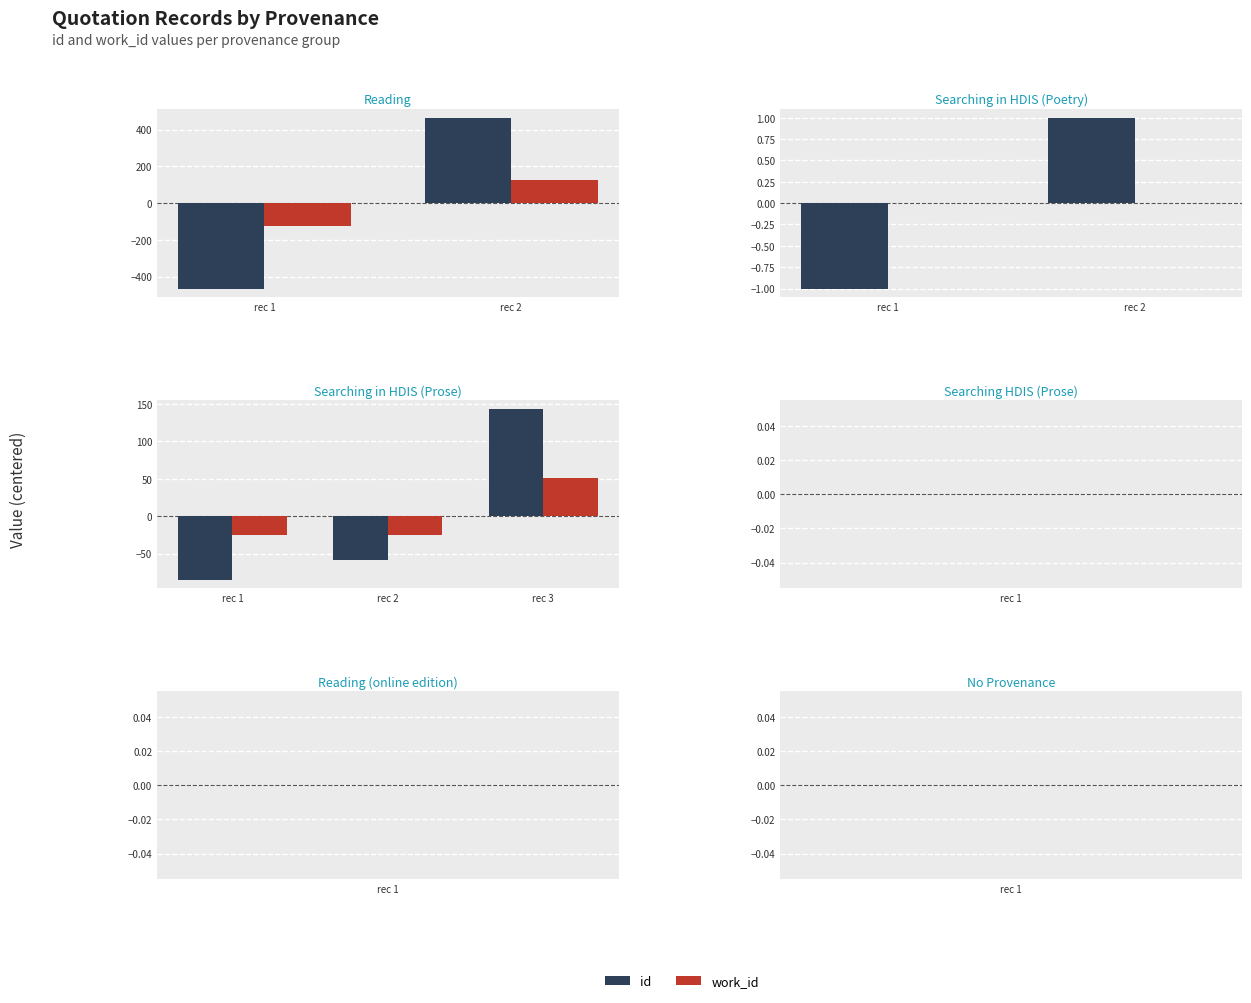

What is the label of the 3rd bar from the right?

rec 1